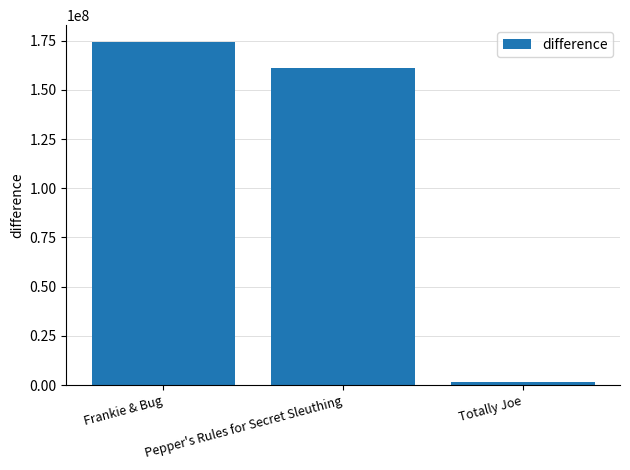

How many distinct data groups are displayed?

1